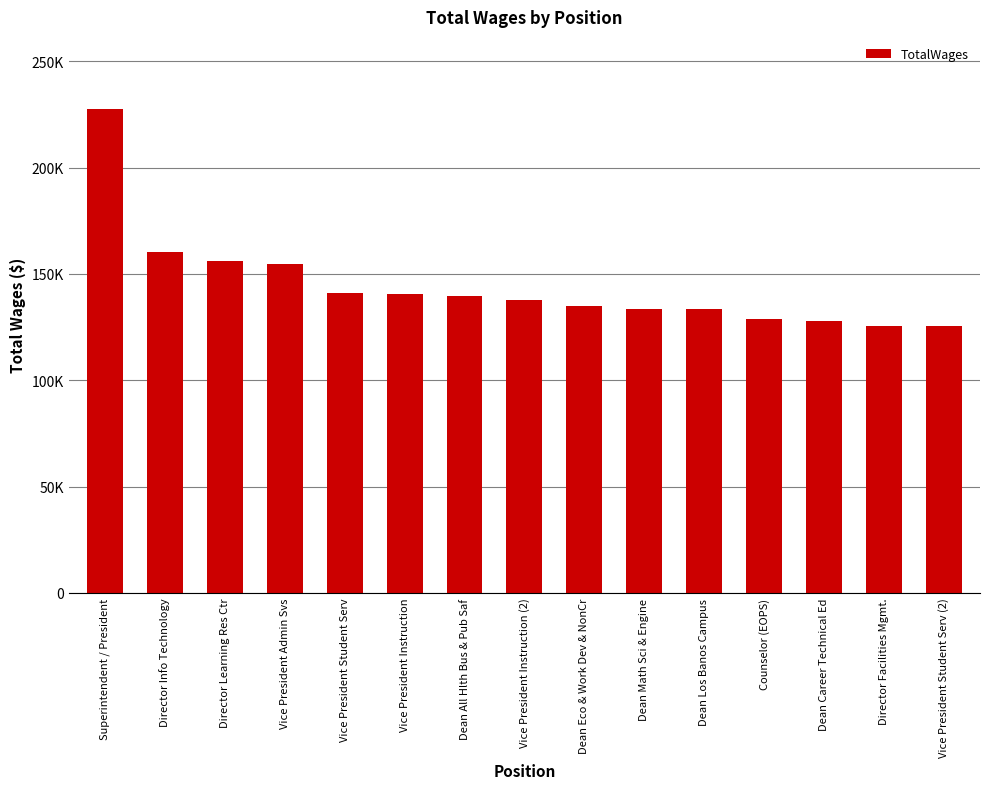

What is the value of the 10th bar from the left?

133381